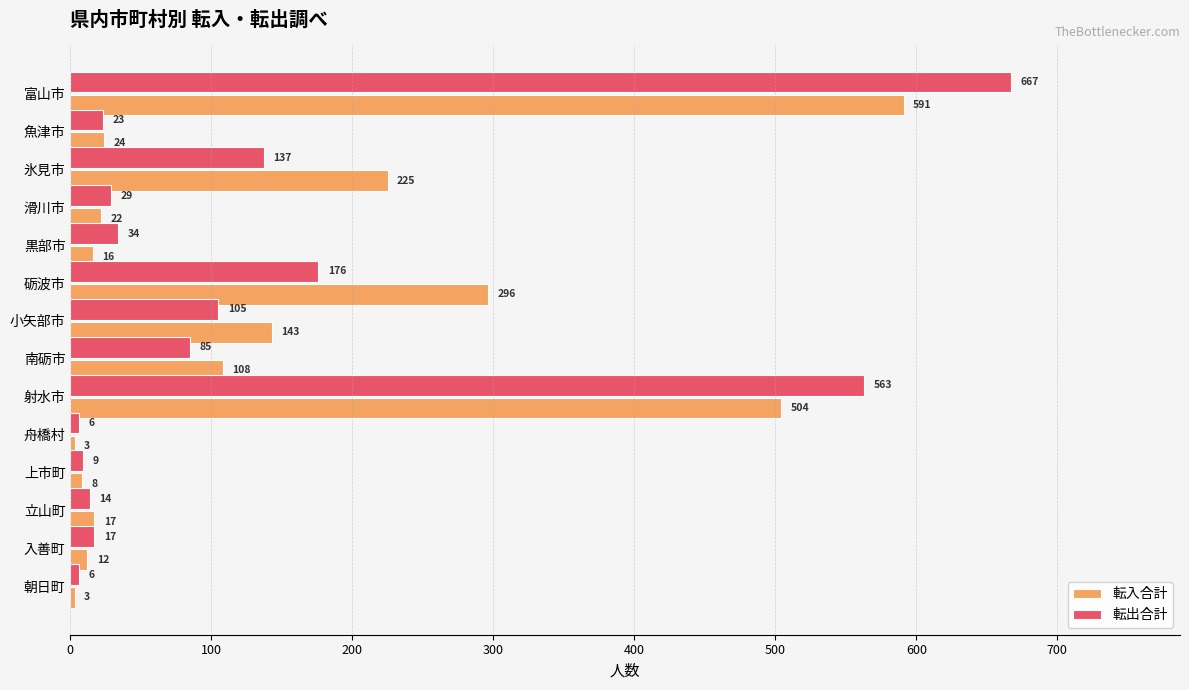

Is it true that 転出合計 equals 38 at 南砺市?

False